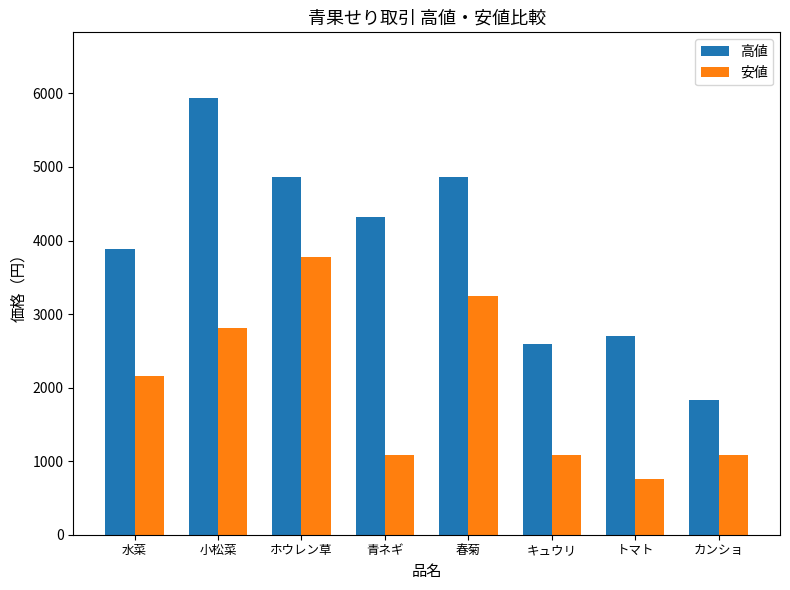

True or false: 安値 has a value of 1646 at ホウレン草.

False